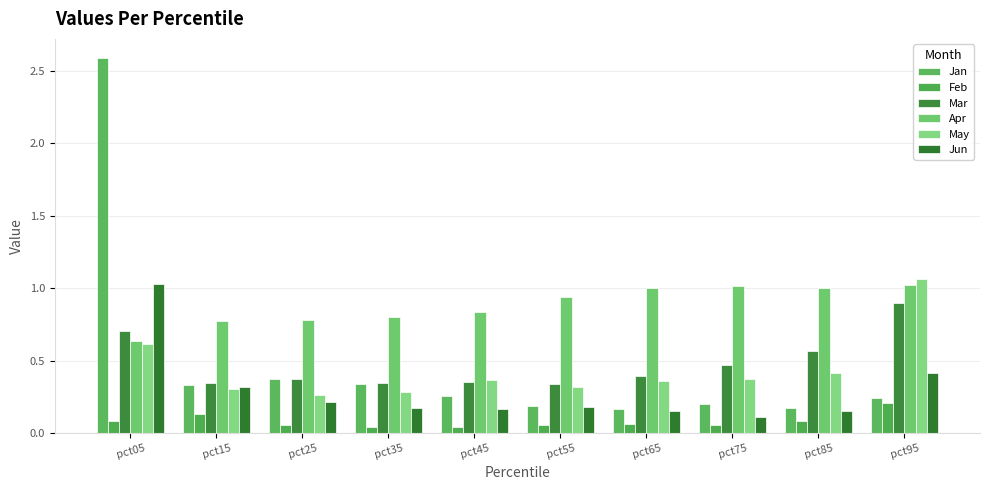

Rank the series at pct95 from lowest to highest value.

Feb, Jan, Jun, Mar, Apr, May